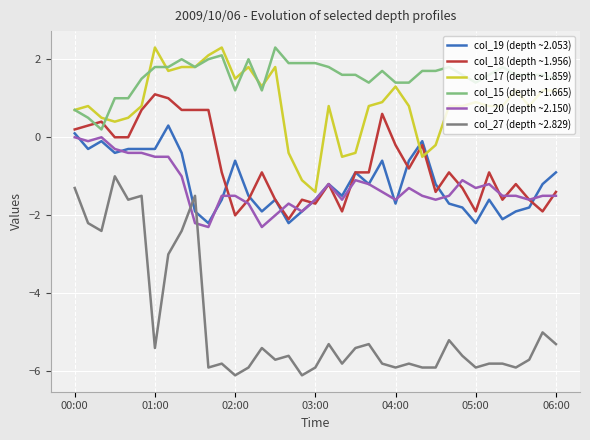

True or false: col_27 (depth ~2.829) and col_17 (depth ~1.859) cross at least once.

False